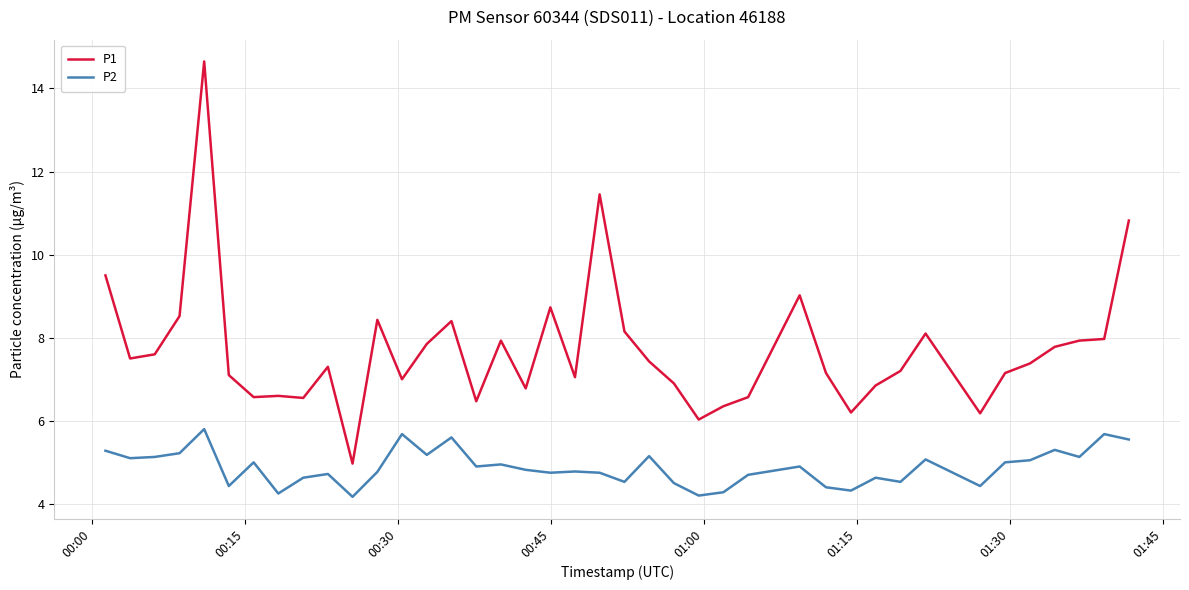

Which series has the widest spread of values?

P1